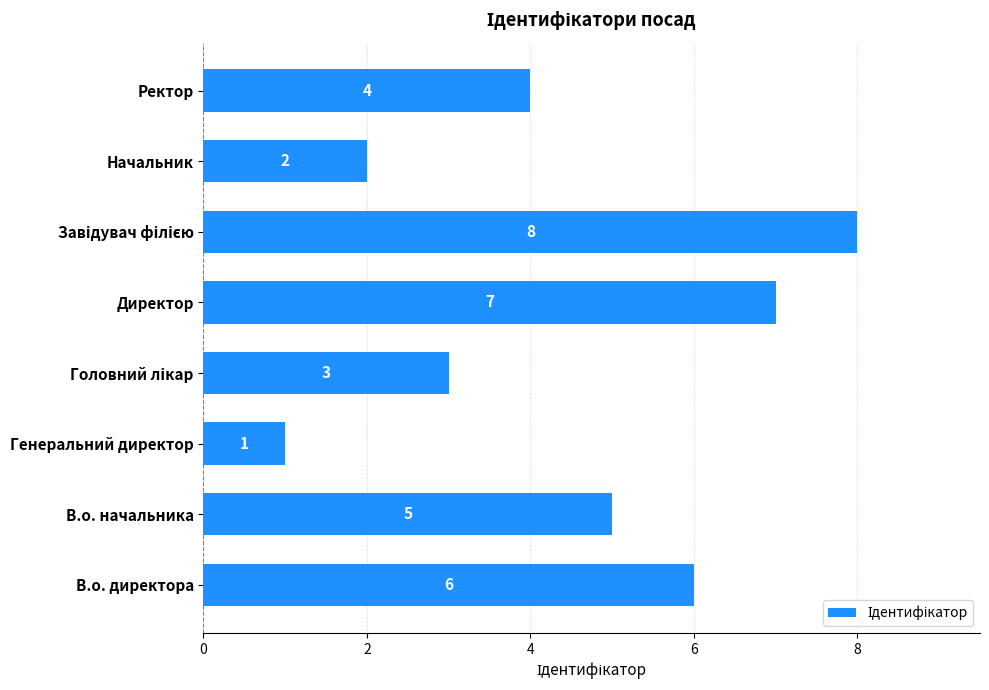

What is the greatest value displayed?

8